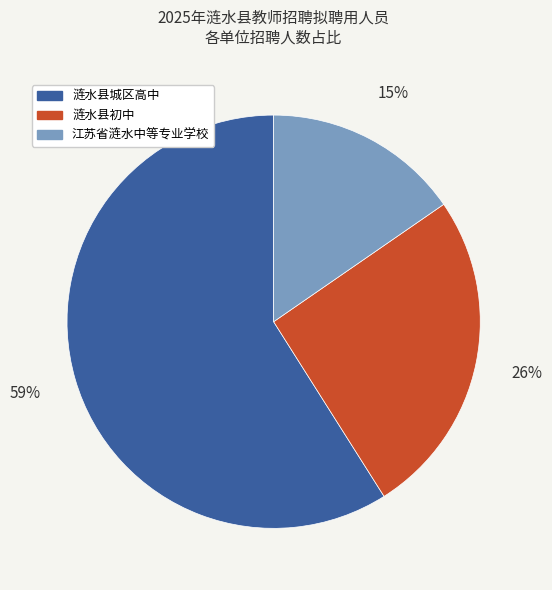

To the nearest percent, what is the difference between the largest and smallest slice percentages?

44%